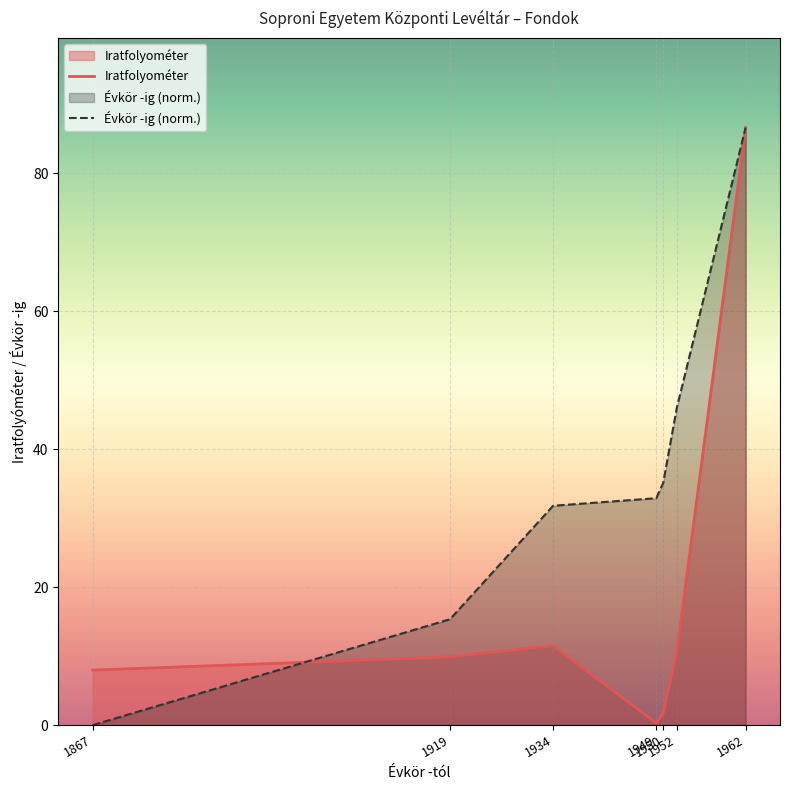

True or false: Iratfolyométer and Évkör -ig (norm.) intersect in this chart.

True